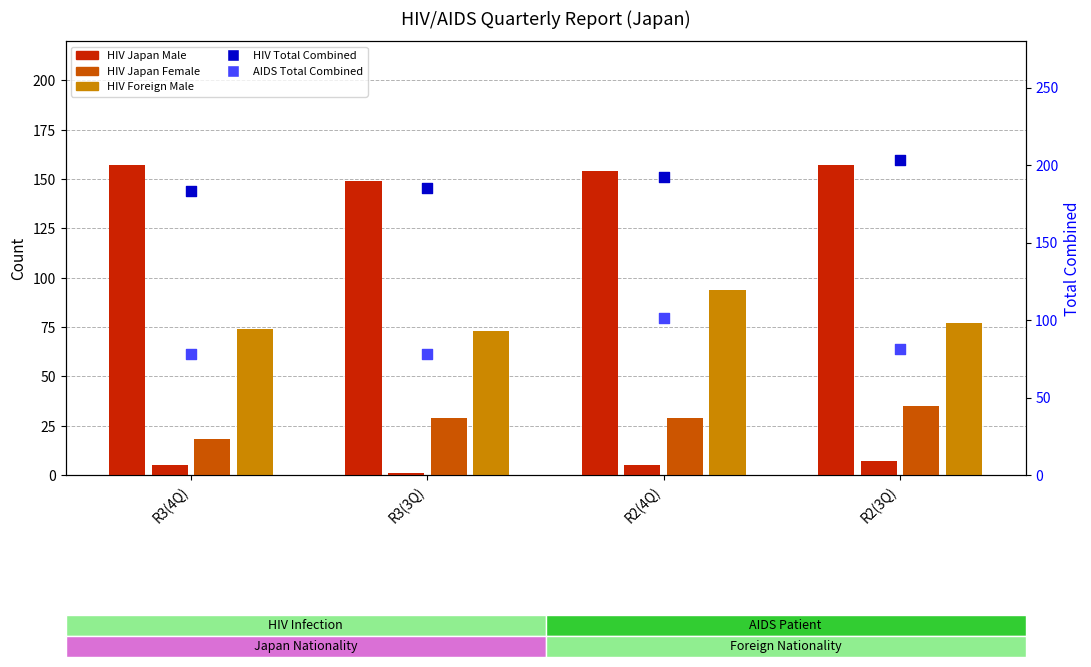

At which category is the sum across all series the highest?

R2(4Q)